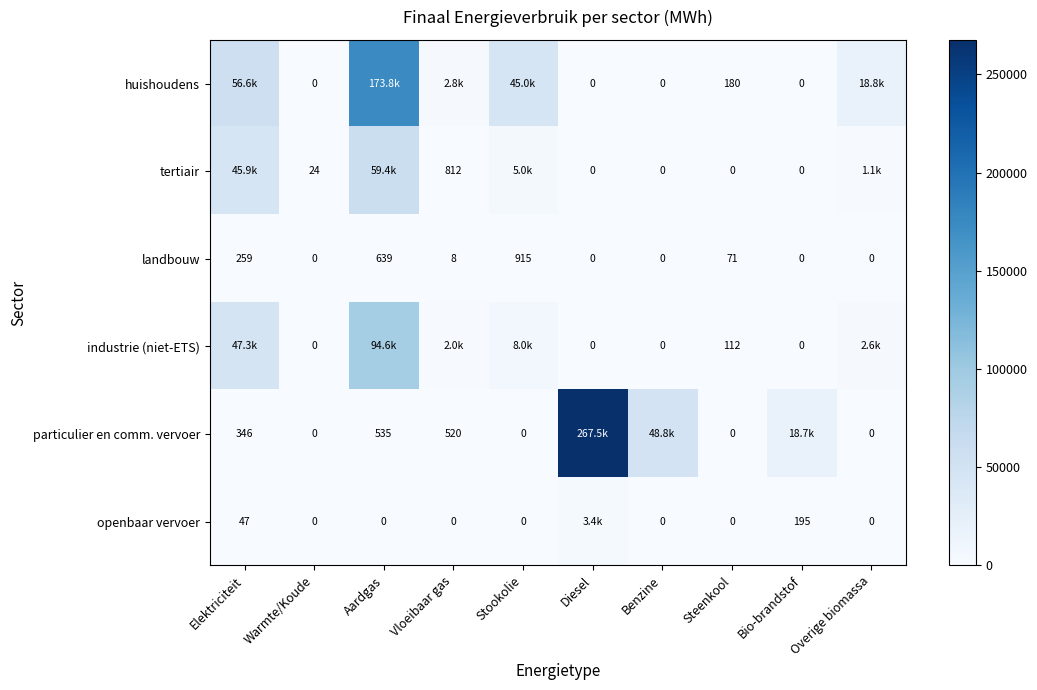

What is the difference between the maximum and minimum values in the landbouw series?

914.6